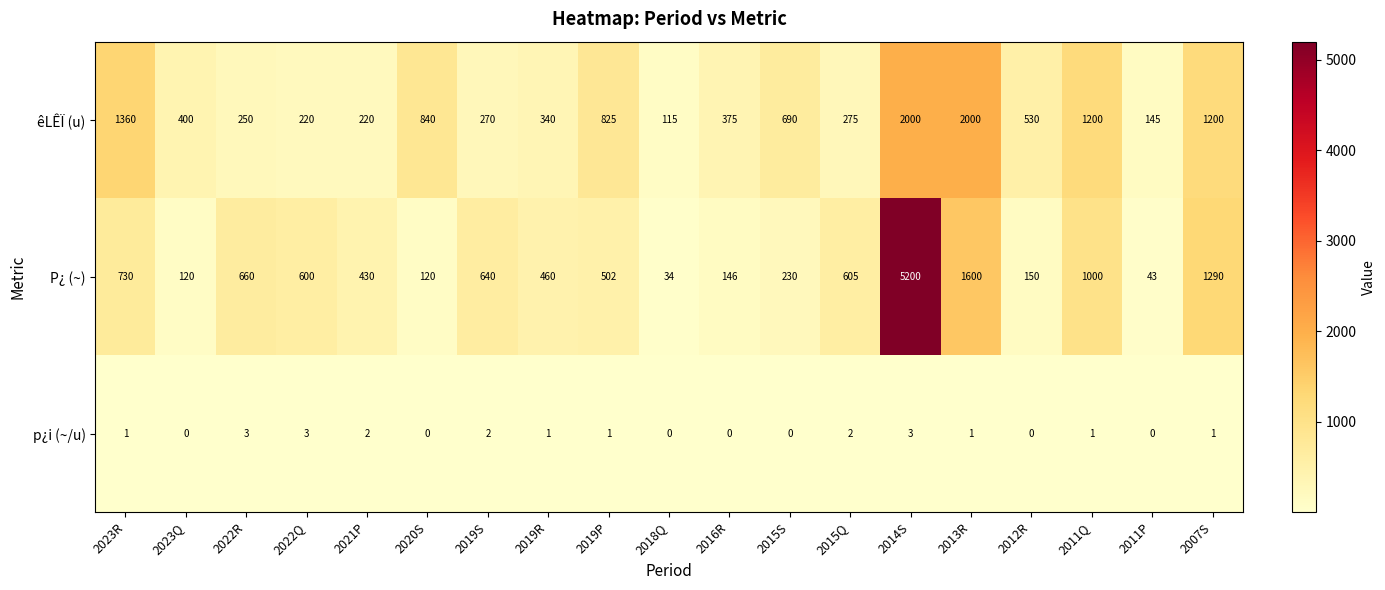

True or false: P¿ (~) has a value of 660 at 2022R.

True